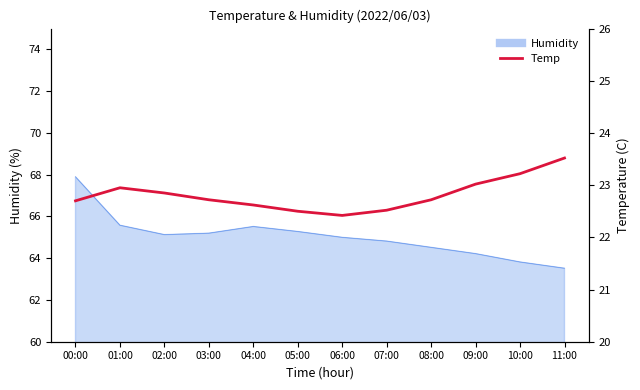

Which has a higher value, 08:00 or 02:00?

02:00